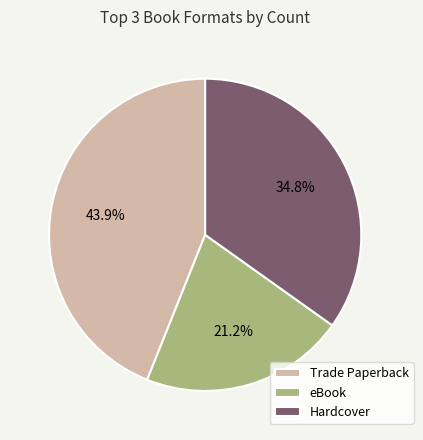

Does Hardcover represent more than half of the total?

No